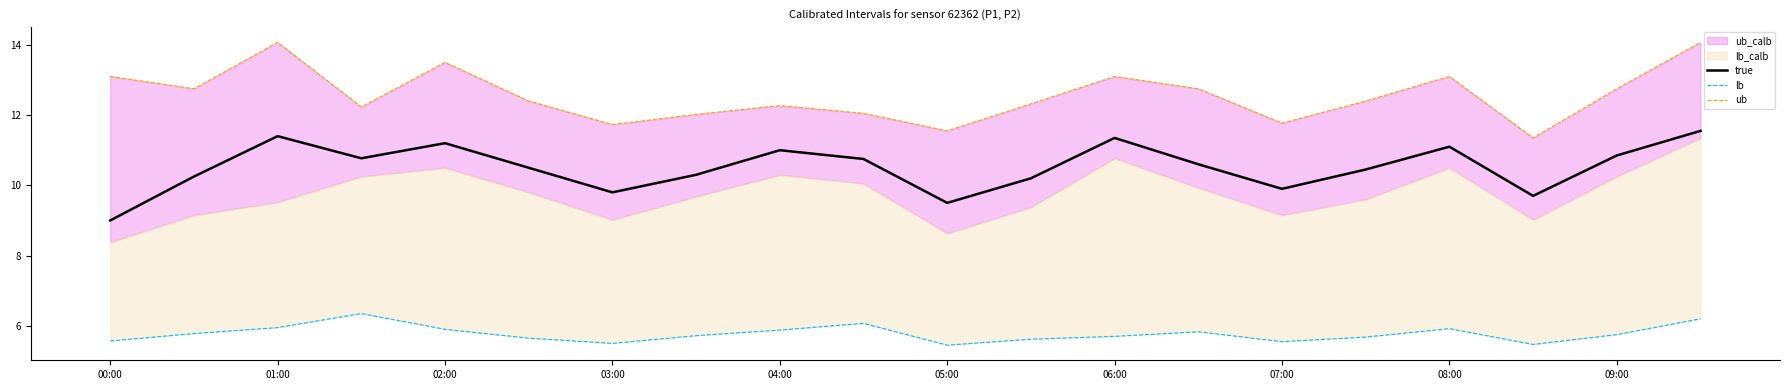

Read the true value at 08:00.

11.1